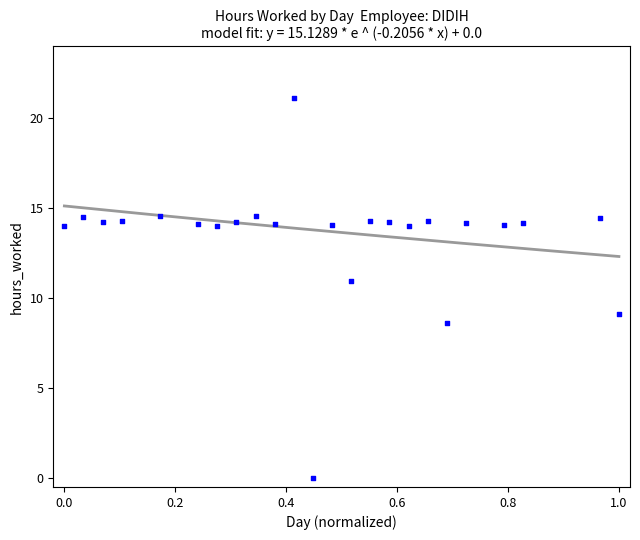

What is the range of X values (max minus min)?

1.0